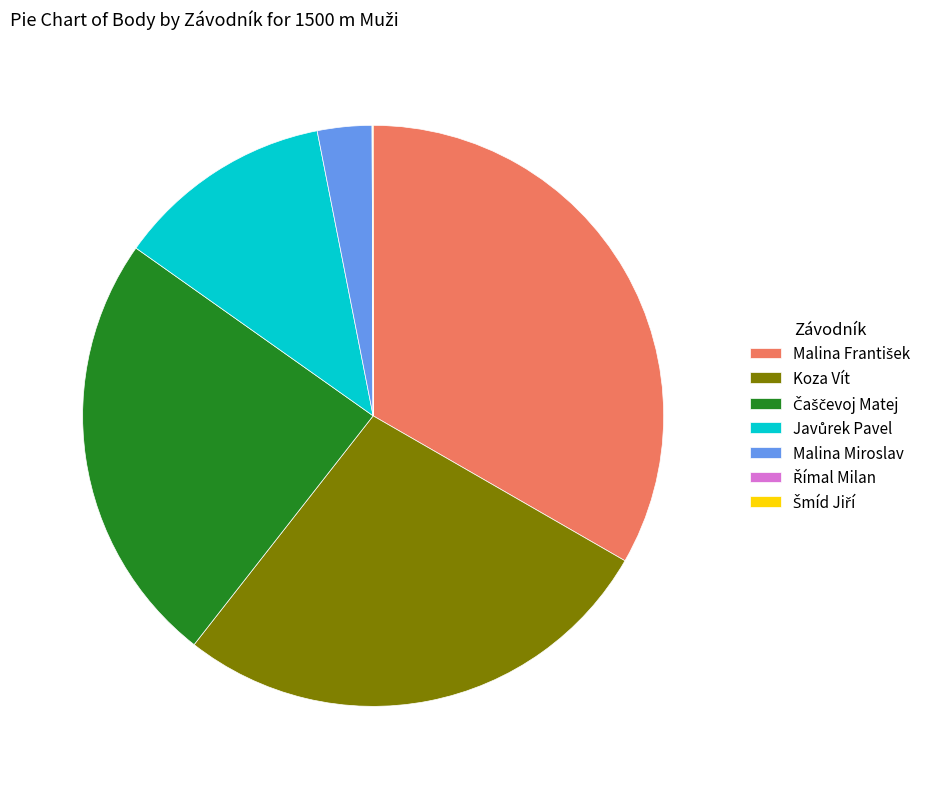

Approximately how many times larger is the value at Koza Vít compared to Malina Miroslav?

9.0